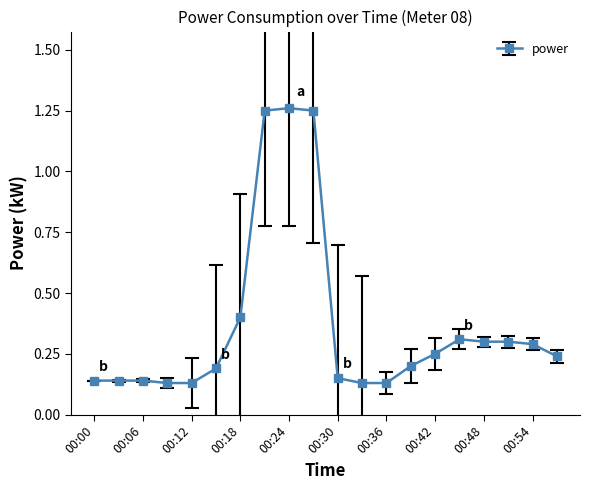

What is the difference between the second highest and second lowest values?

1.1